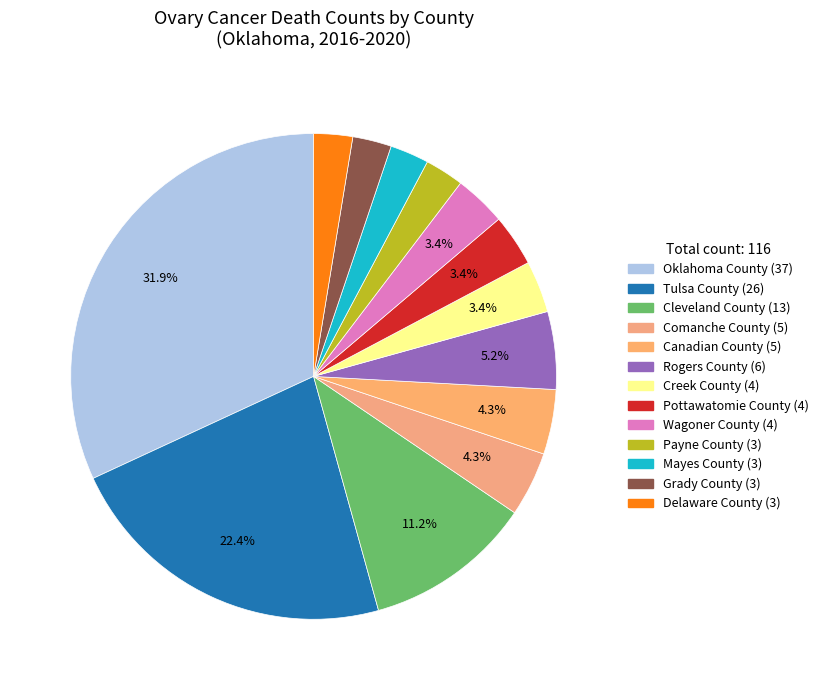

Count the number of slices in the pie.

13